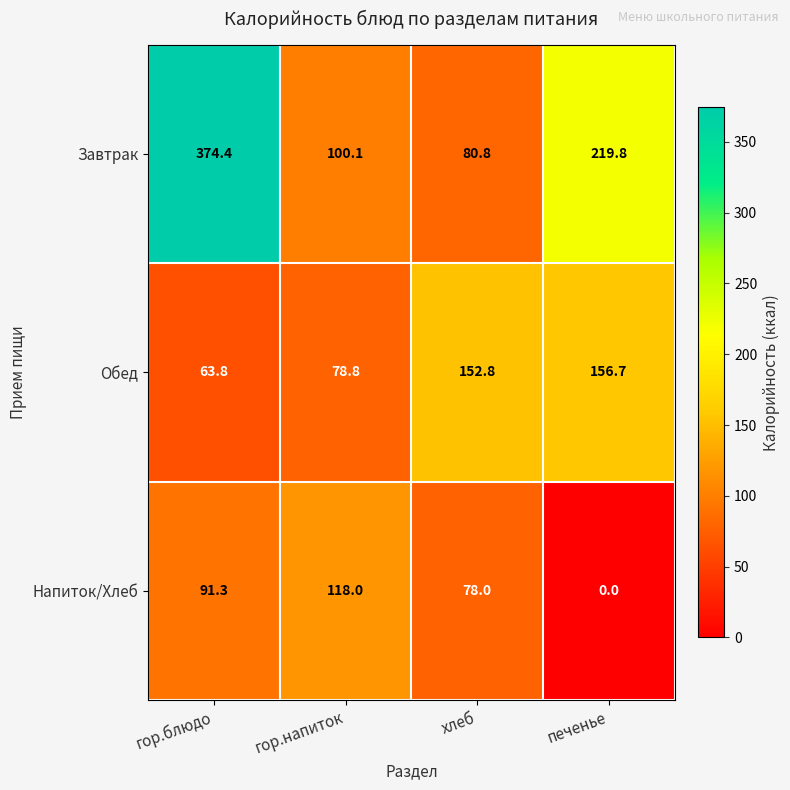

What is the difference between the maximum and second lowest values in the Завтрак series?

274.3